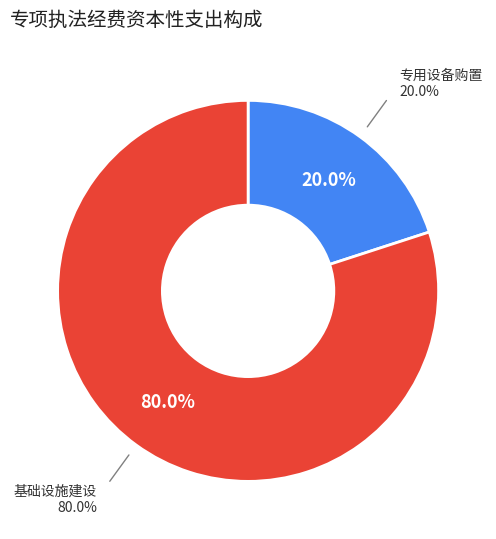

Count the number of slices in the pie.

2